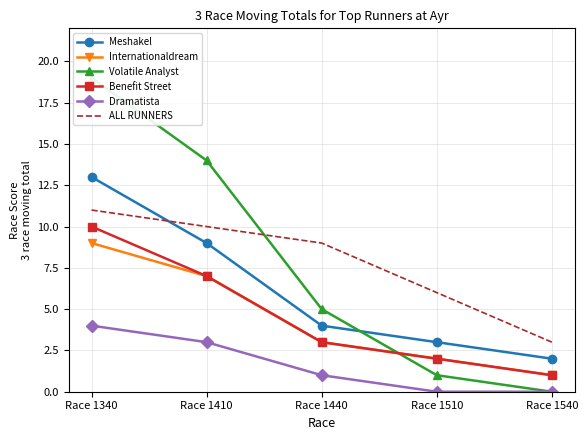

Which series has the largest total across all categories?

Volatile Analyst